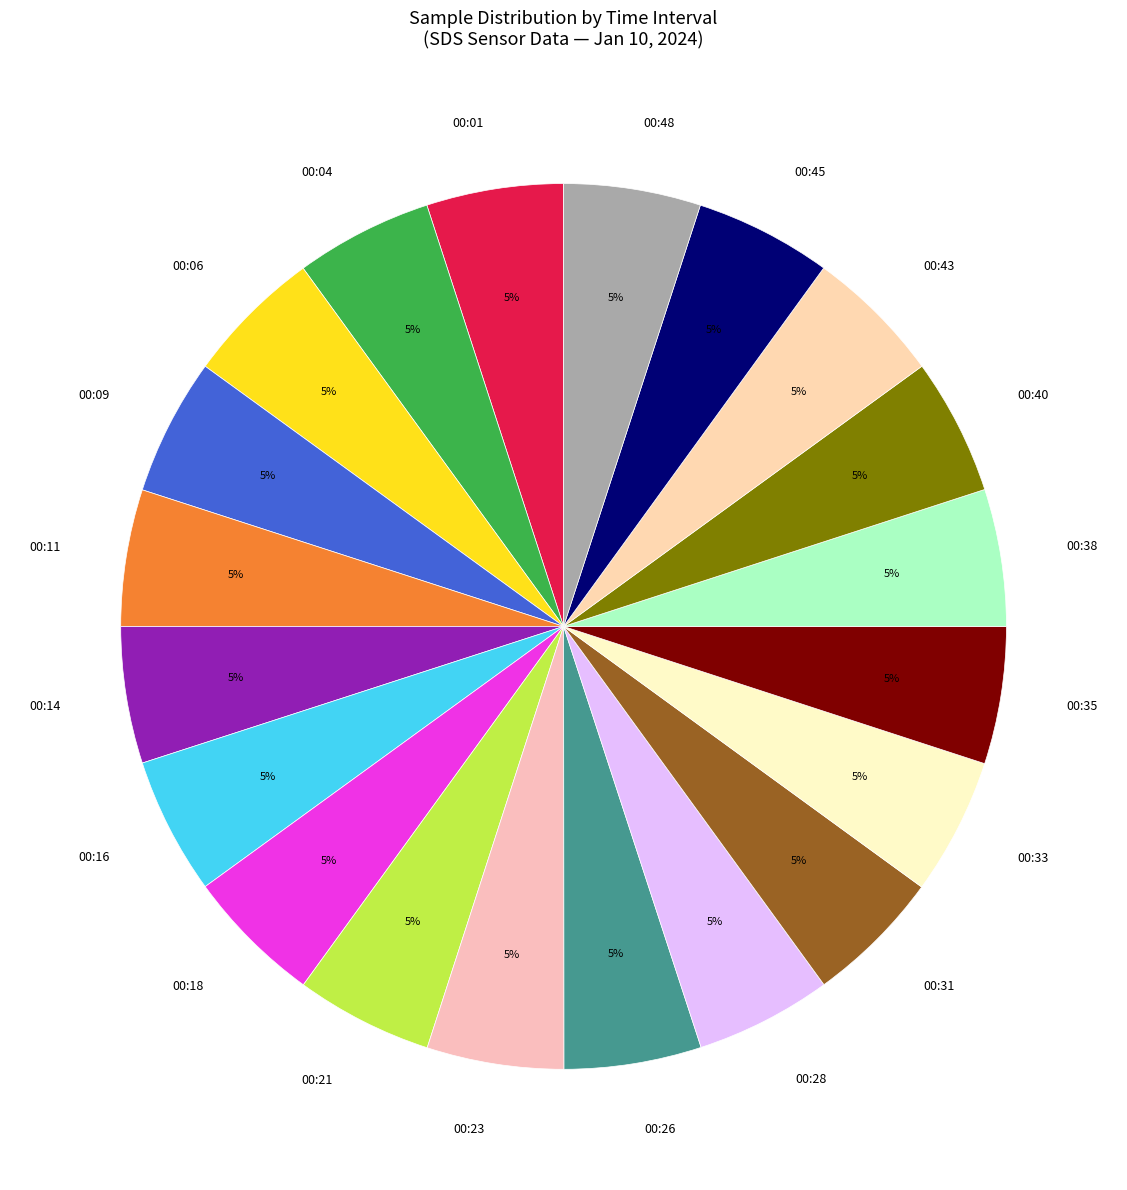

Is there any slice that represents more than half of the pie?

No